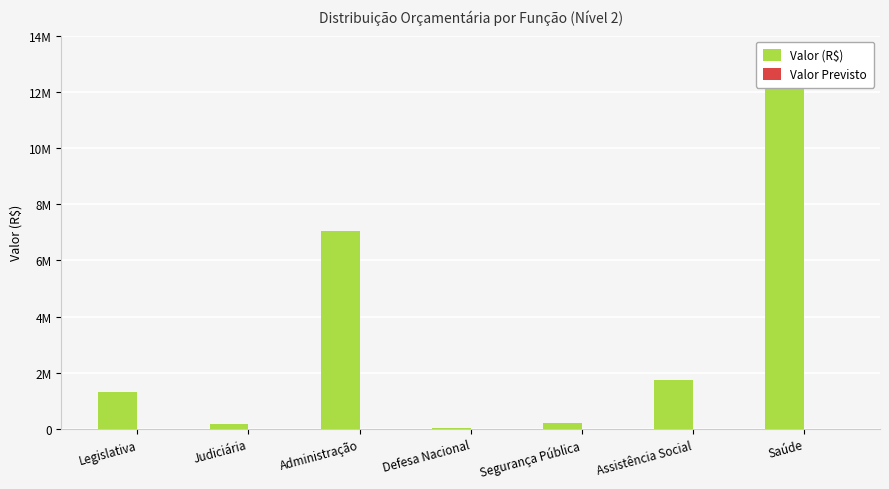

Rank the categories by Valor Previsto value from highest to lowest.

Legislativa, Judiciária, Administração, Defesa Nacional, Segurança Pública, Assistência Social, Saúde